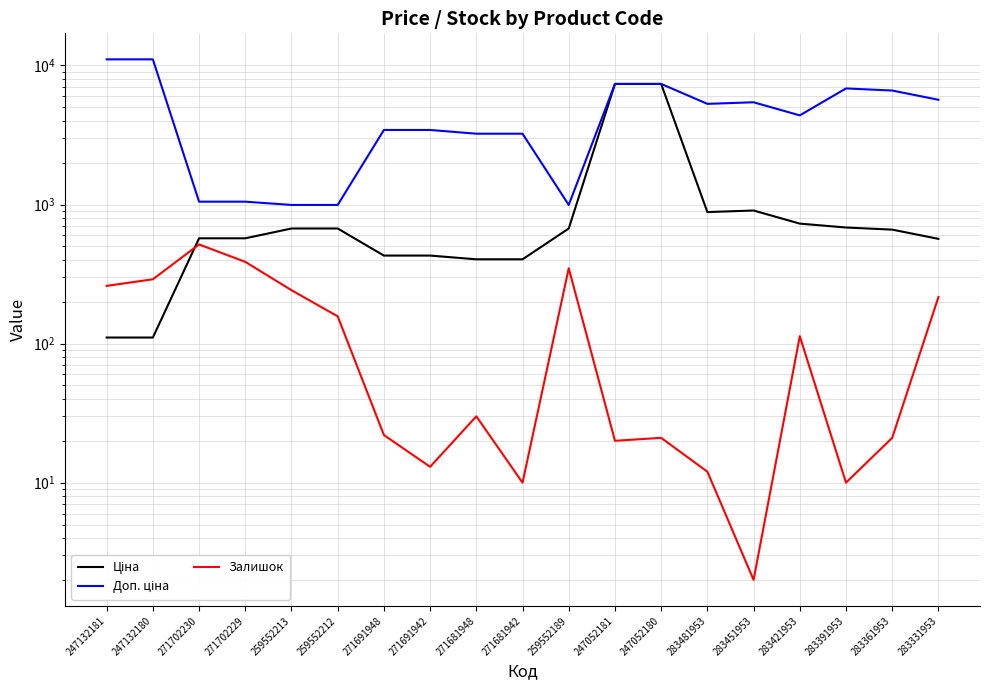

True or false: Залишок has more than 0 interior local peaks.

True